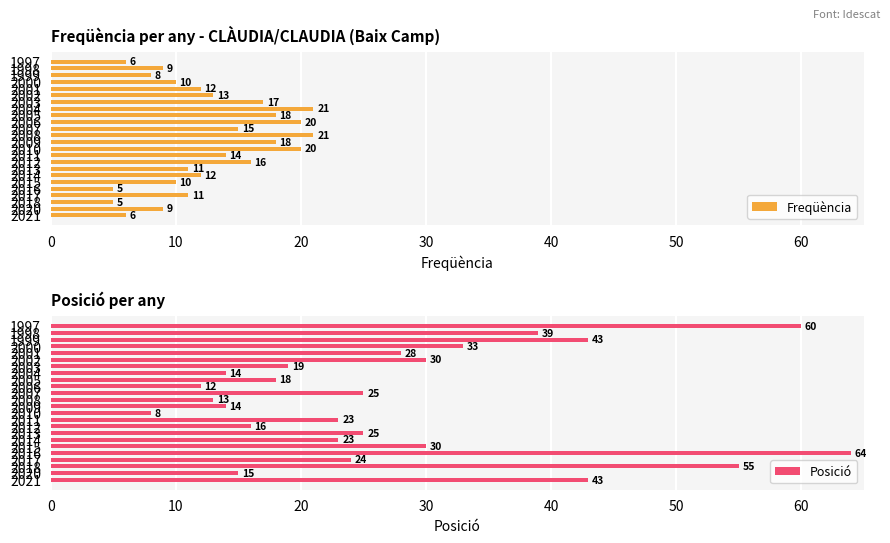

What is the difference between the second highest and minimum values in the Freqüència series?

16